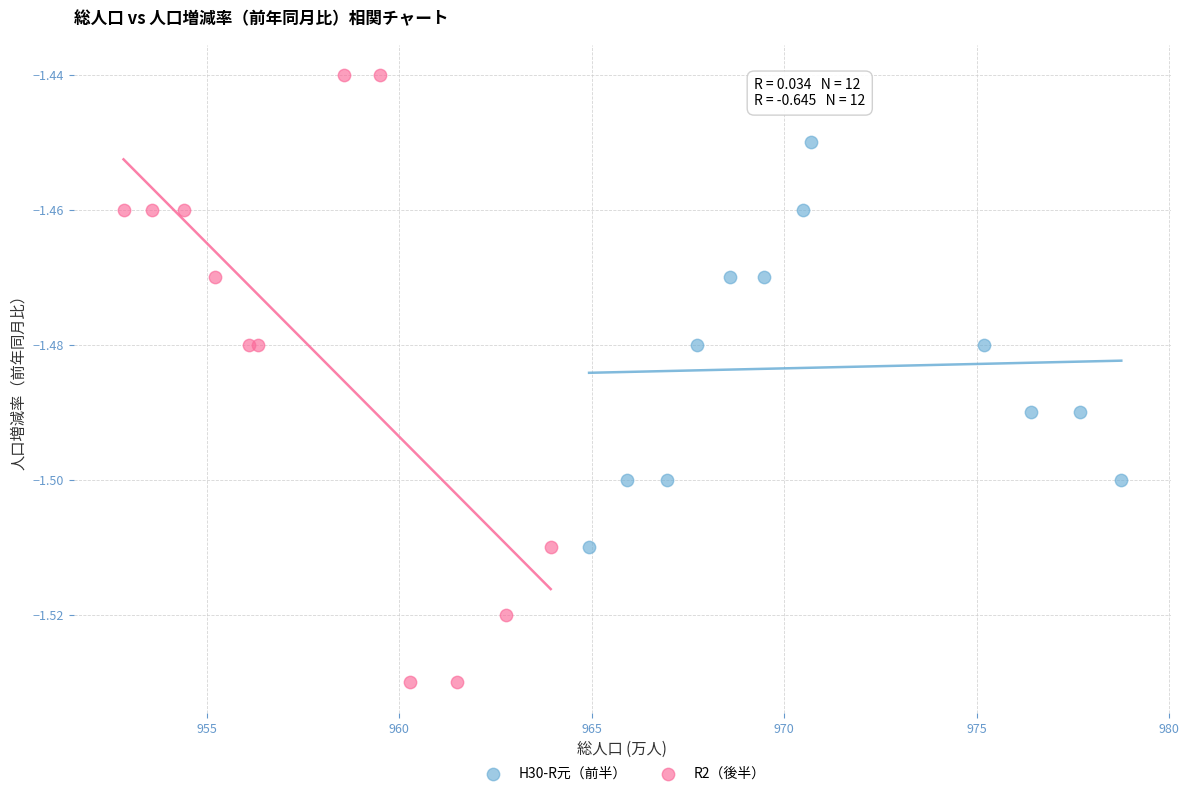

Which series has the widest spread of Y values?

R2（後半）